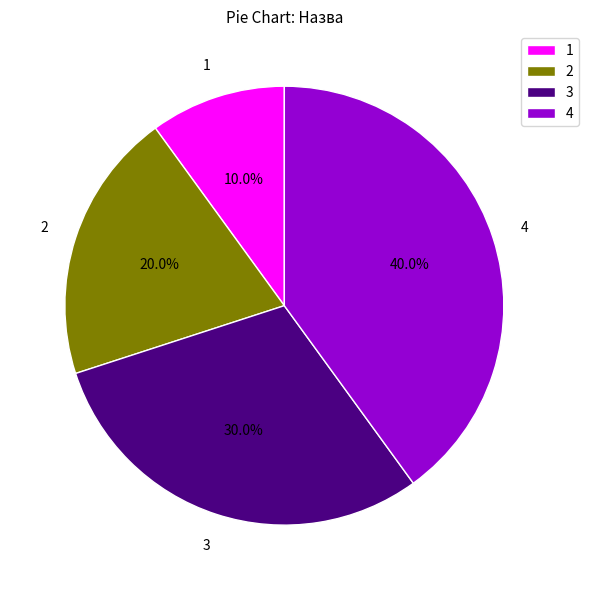

What percentage is NOT represented by 3?

70.0%